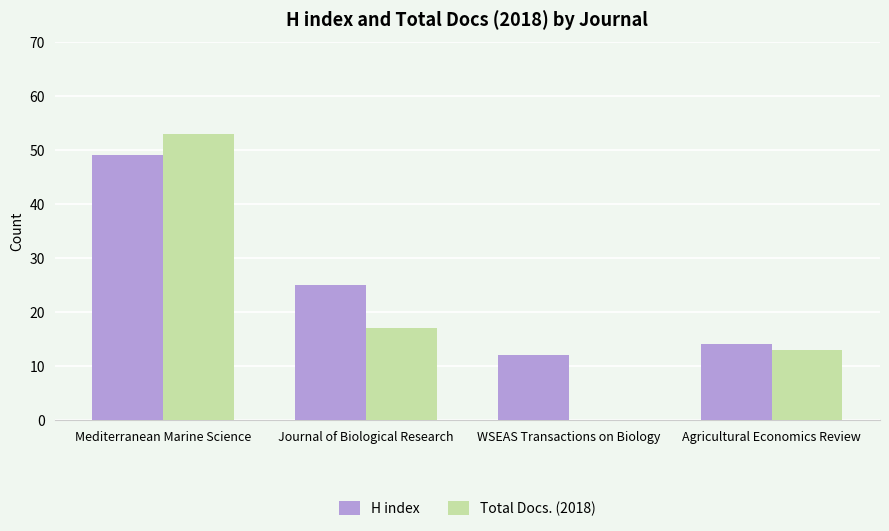

What is the difference between the Total Docs. (2018) values at Mediterranean Marine Science and Agricultural Economics Review?

40